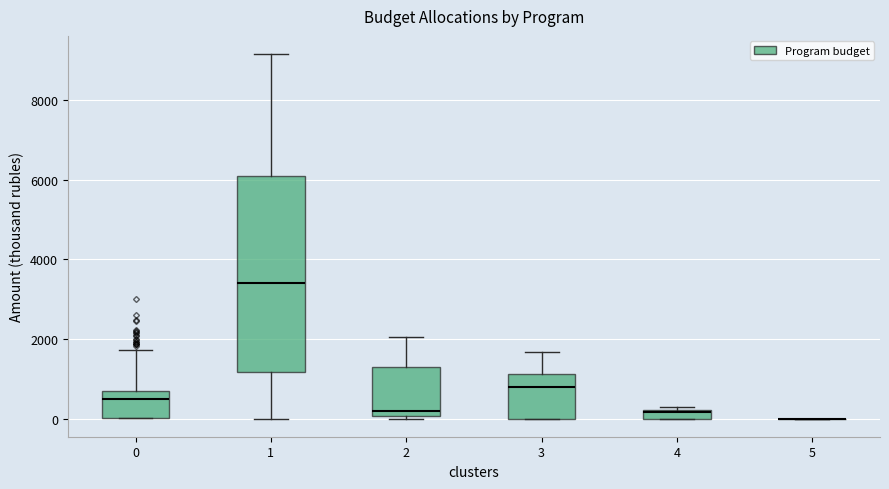

Where does the median line of the box at x = 2 sit on the y-axis? The values are not printed on the chart, so give them approximately, as read against the axis.

200